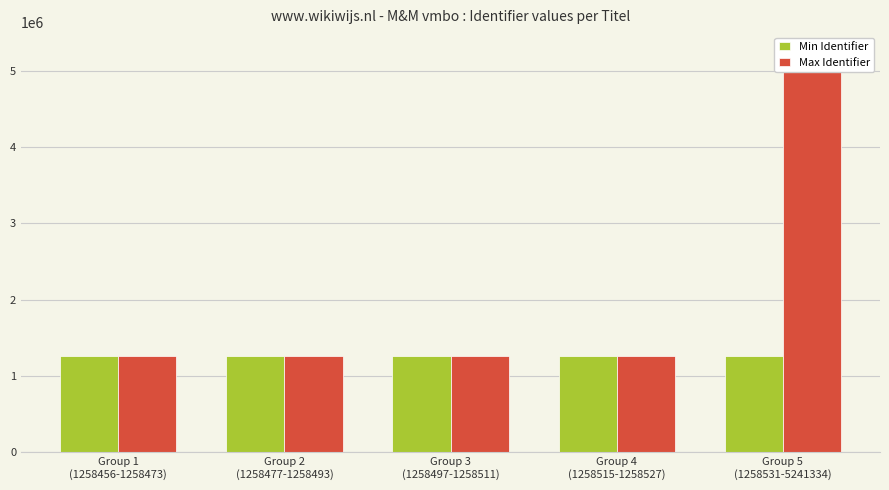

How many groups of bars are there?

5